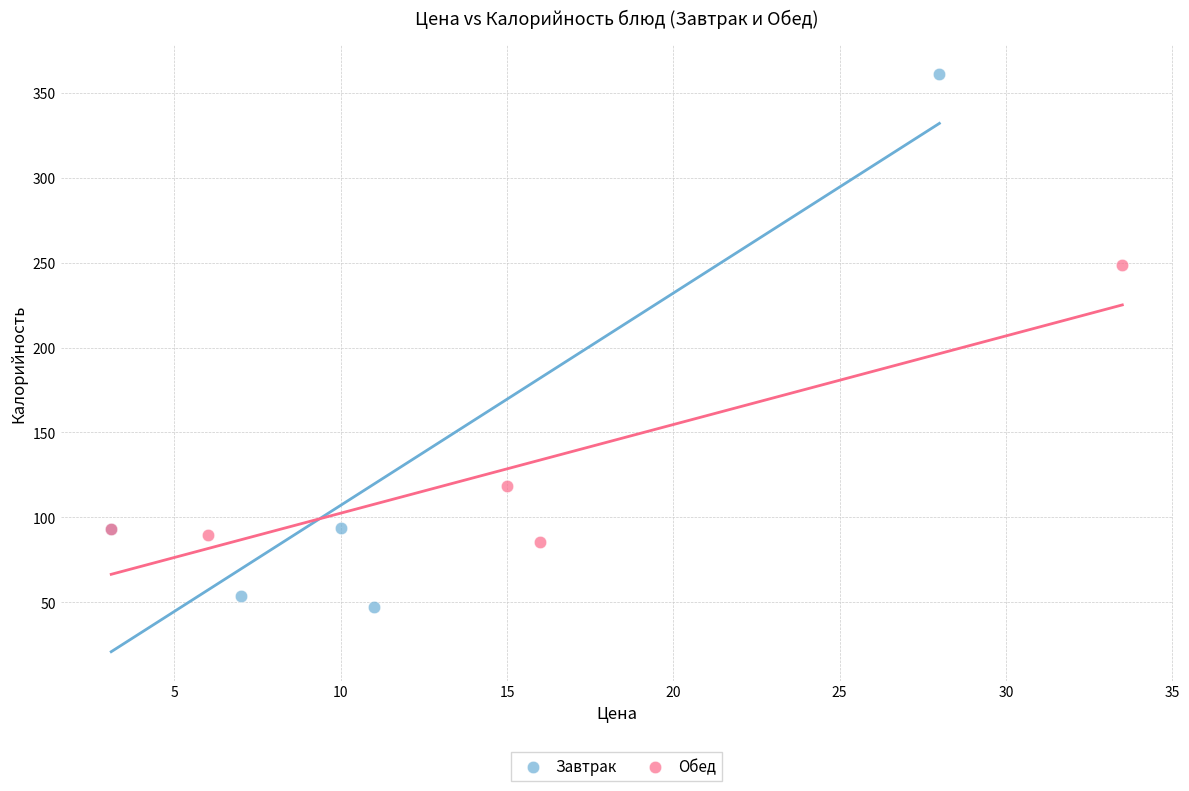

Which series contains the lowest Y value?

Завтрак